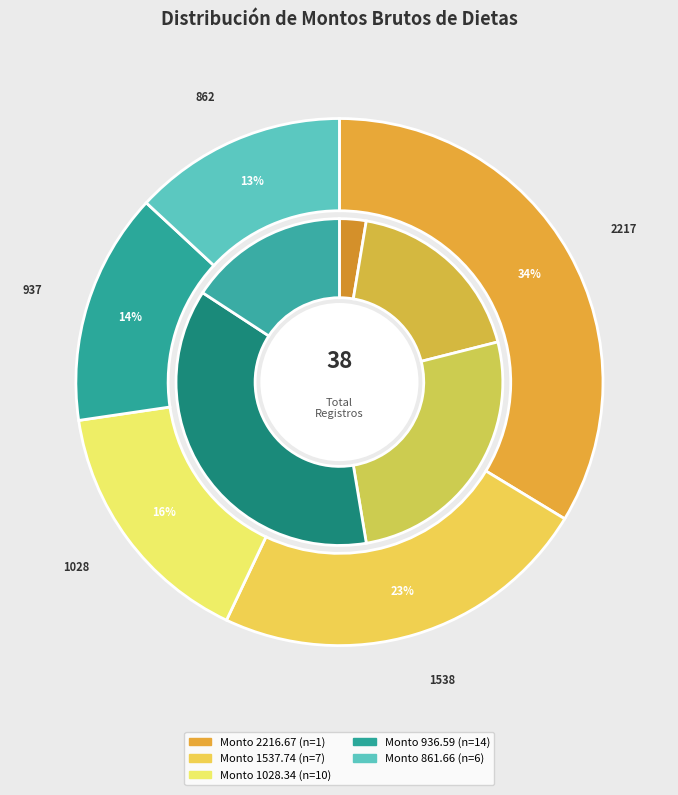

To the nearest percent, what is the difference between the 861.66 and 1028.34 slice percentages?

3%